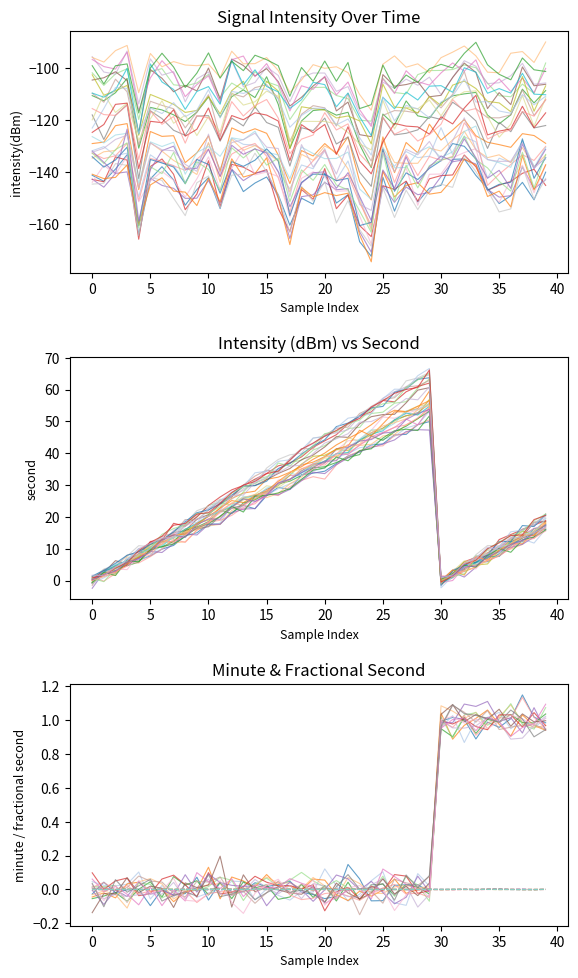

Is the value of second at 25 greater than the value of minute at 24?

Yes